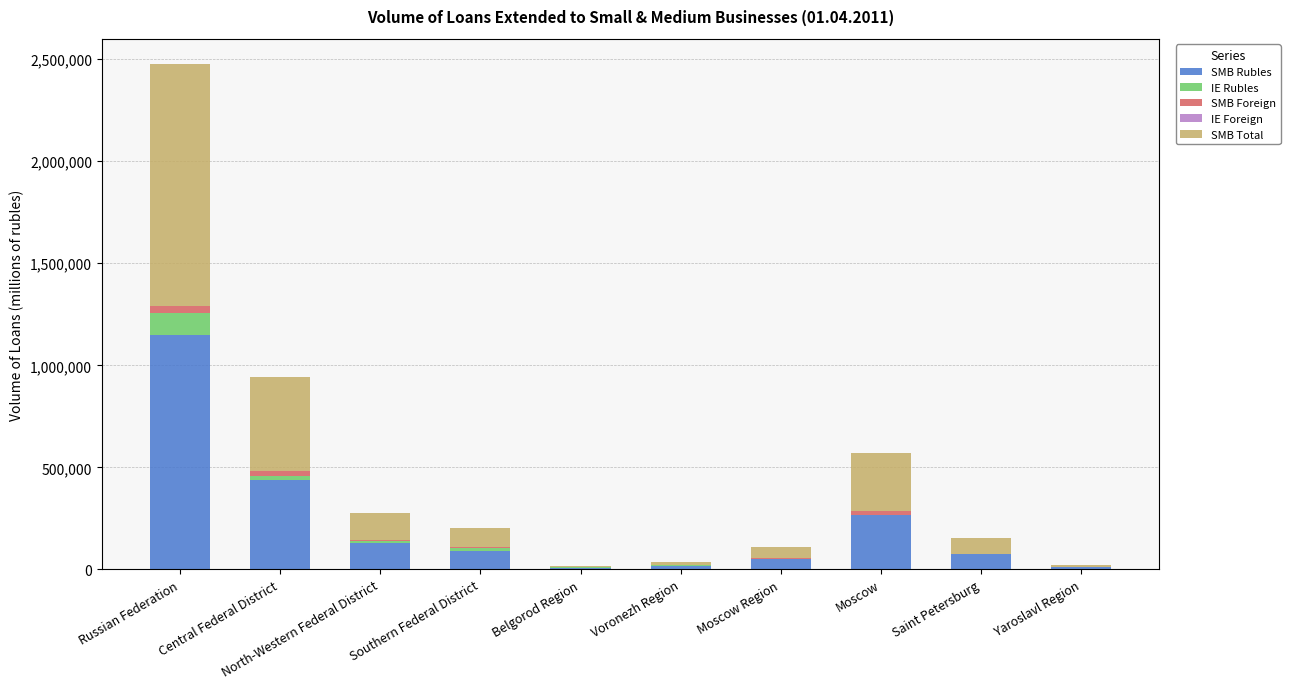

At which category is the sum across all series the highest?

Russian Federation